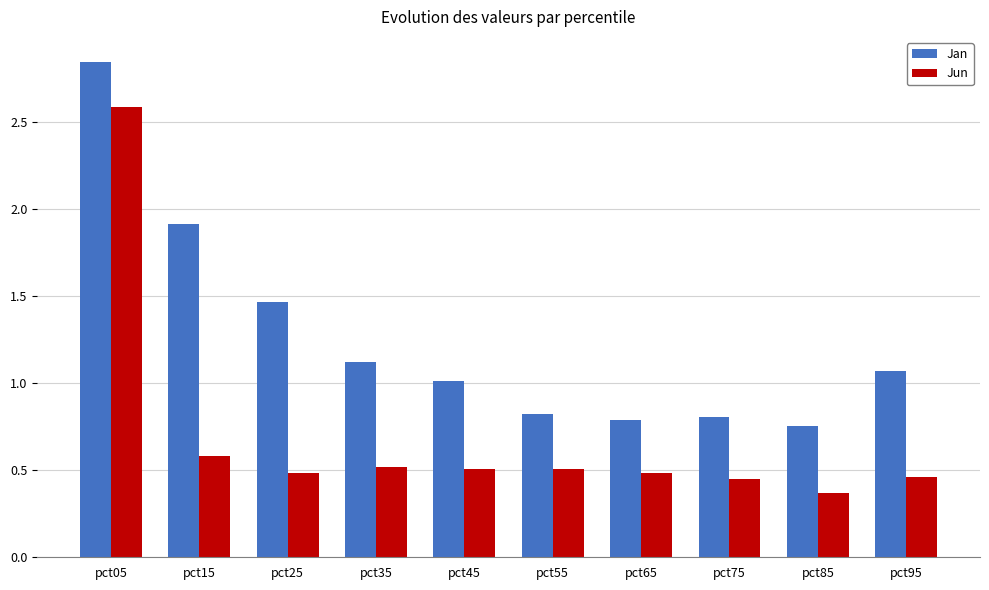

Read the Jan value at pct45.

1.0